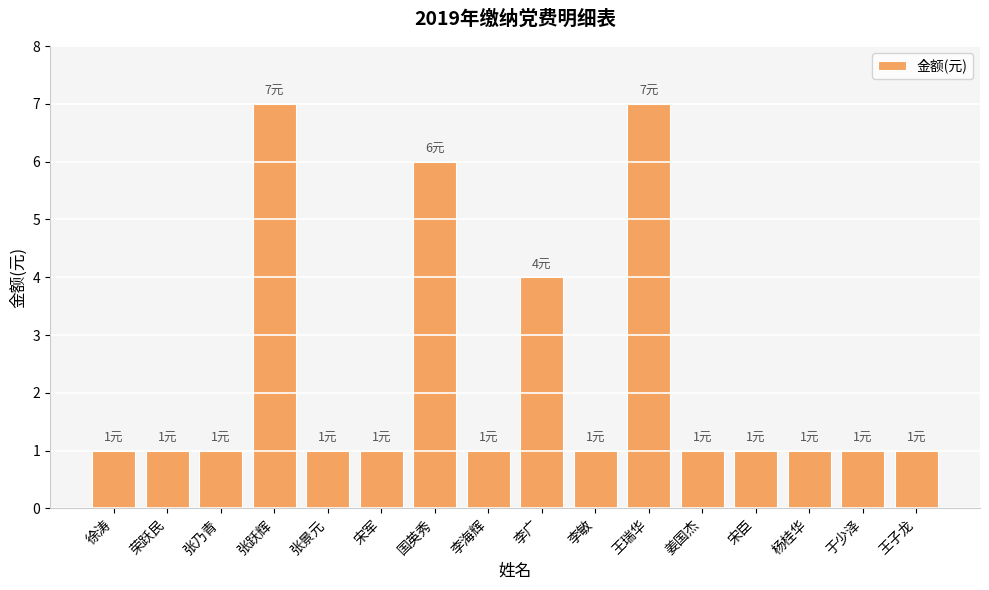

What is the value of the 3rd bar from the left?

1